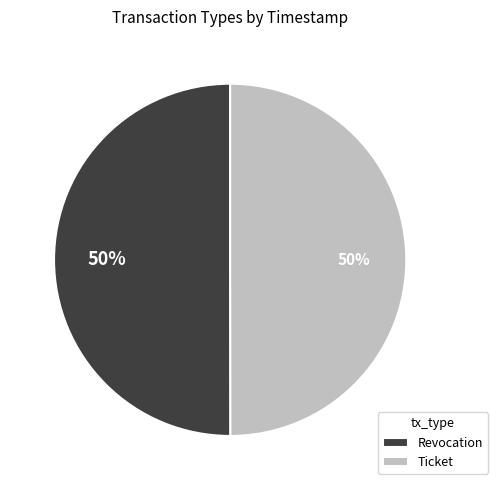

Do Ticket and Revocation together represent more than half of the pie?

Yes